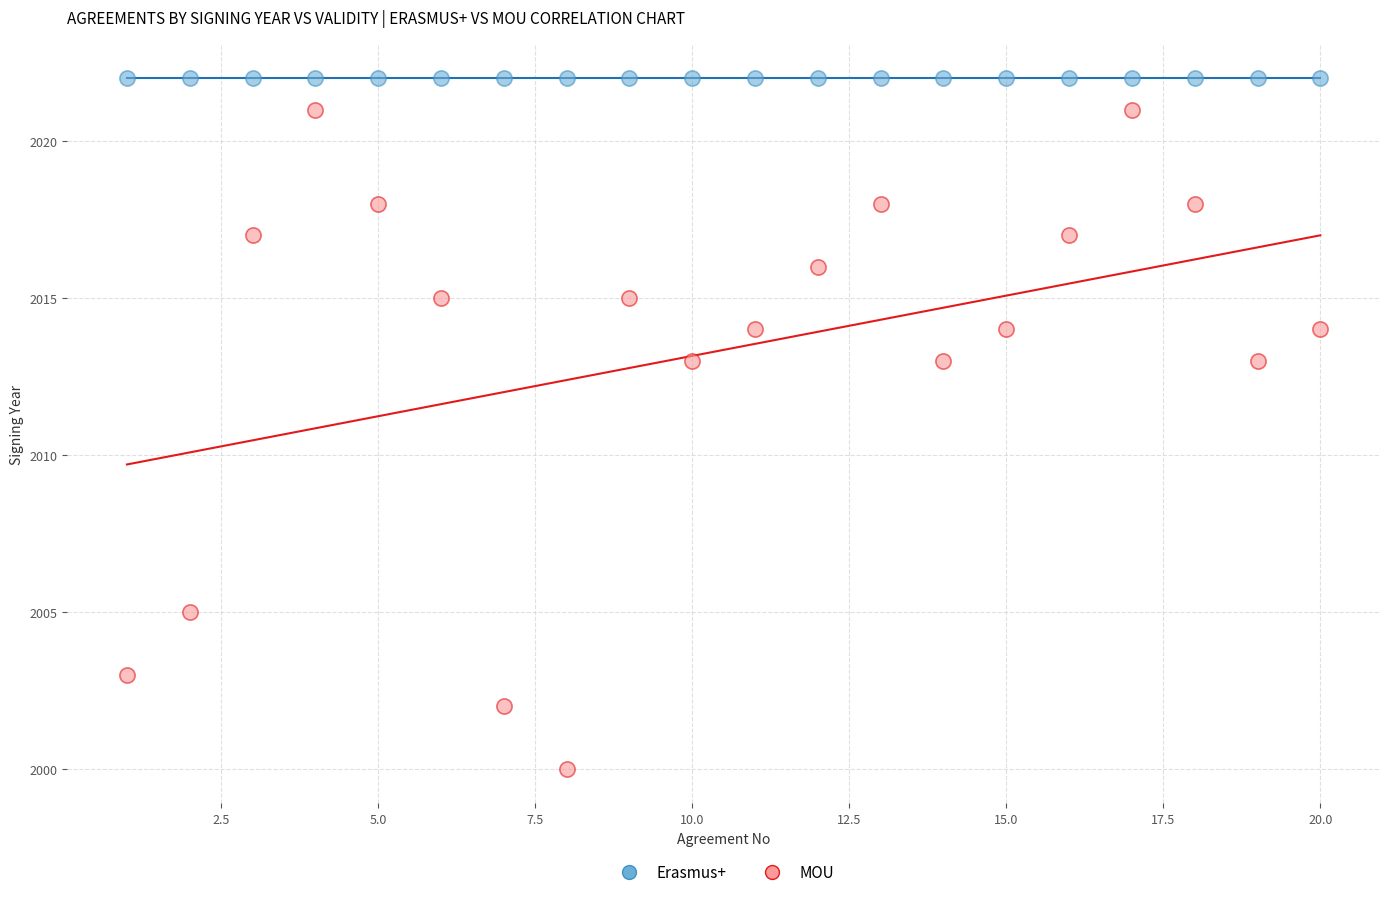

What are all the series names shown in the legend?

Erasmus+, MOU